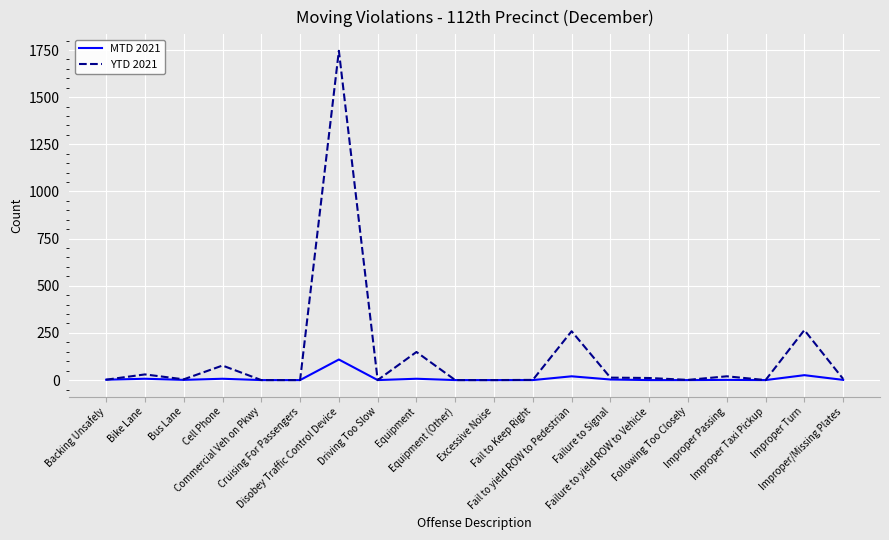

Does the chart have visible grid lines?

Yes